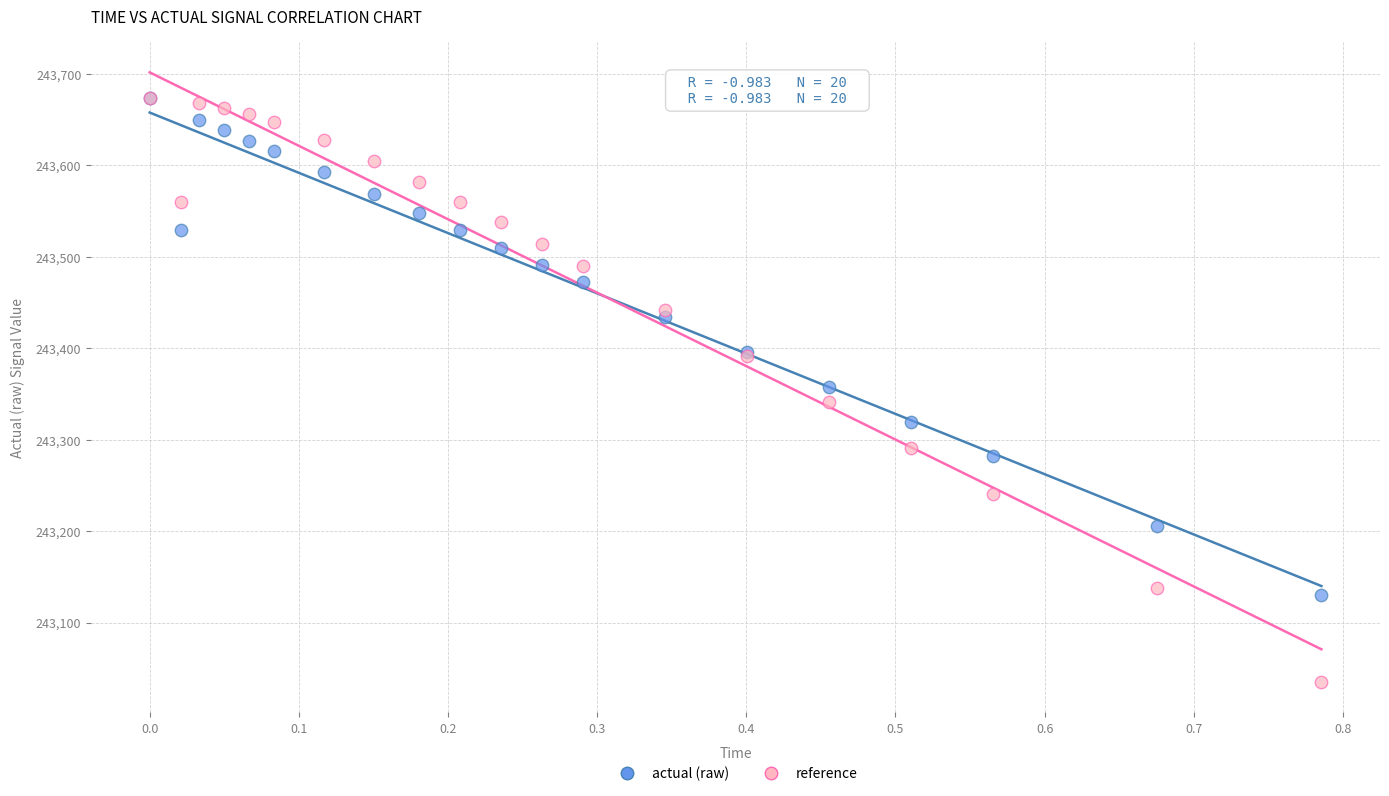

Which series reaches the minimum Y coordinate?

reference